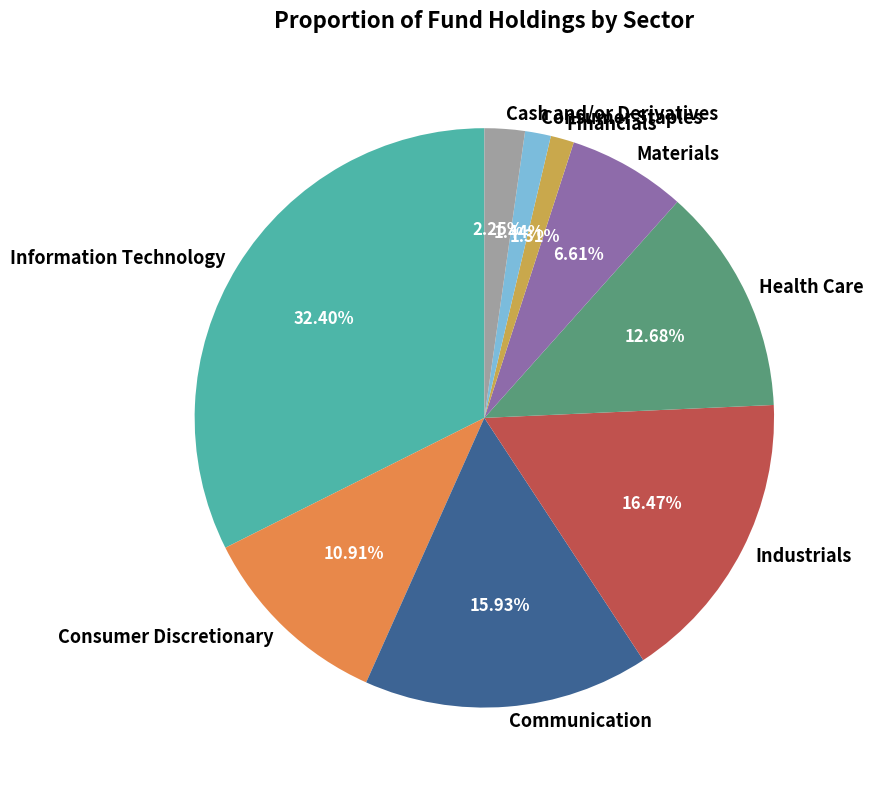

What percentage do Consumer Discretionary and Financials together represent?

12.2%